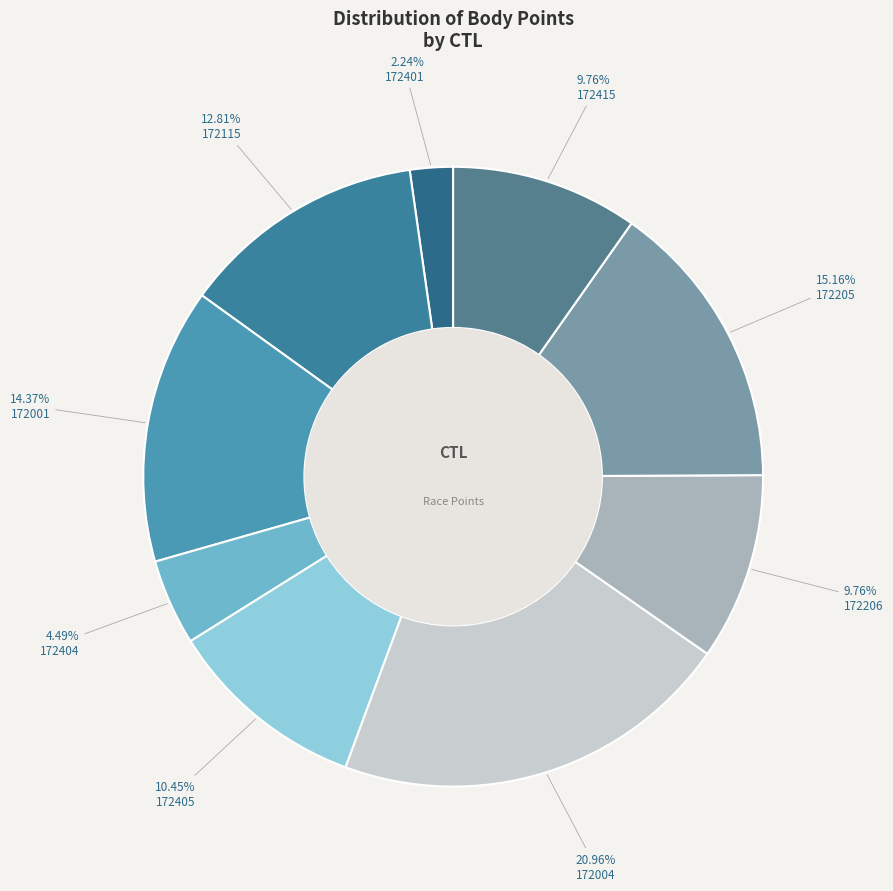

Approximately how many times larger is the value at 172205 compared to 172404?

3.4